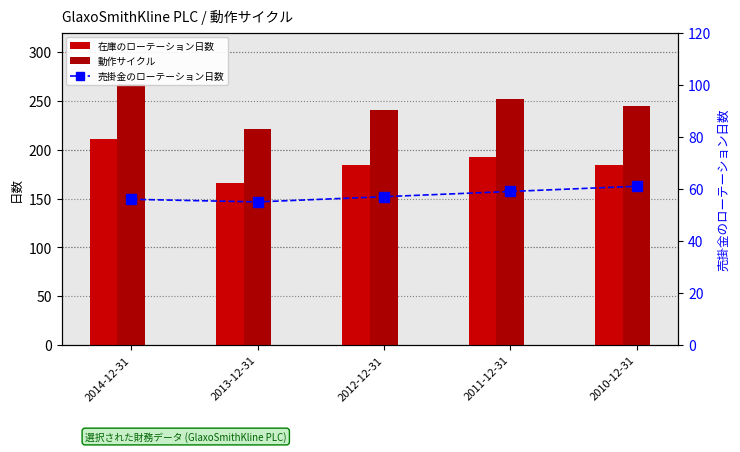

The 動作サイクル series shows 267 at 2014-12-31. True or false?

True